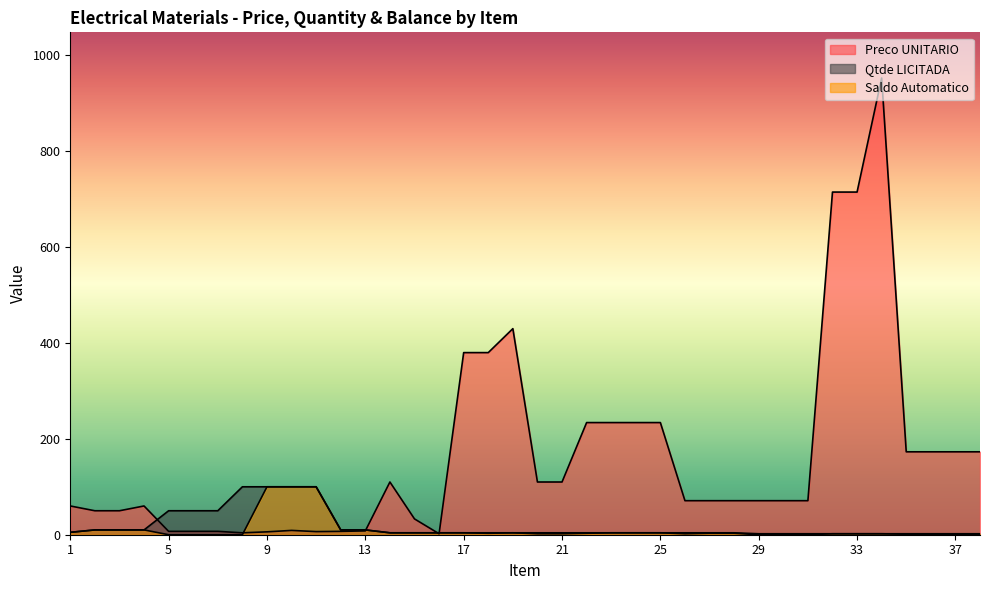

What is the maximum value shown in the chart?

953.0